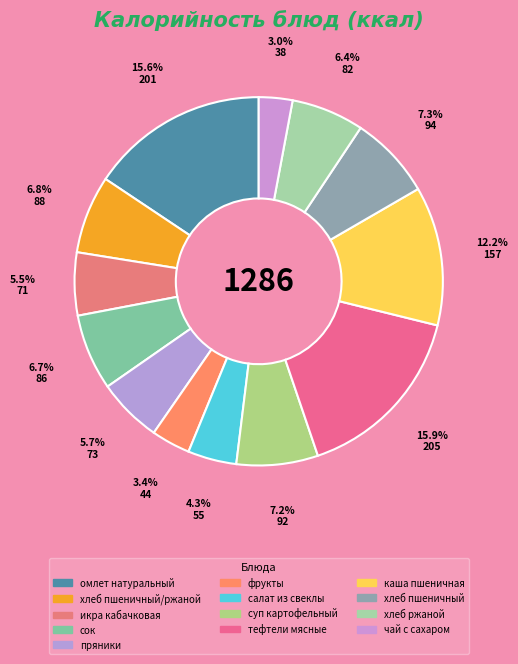

How many segments does this pie chart have?

13